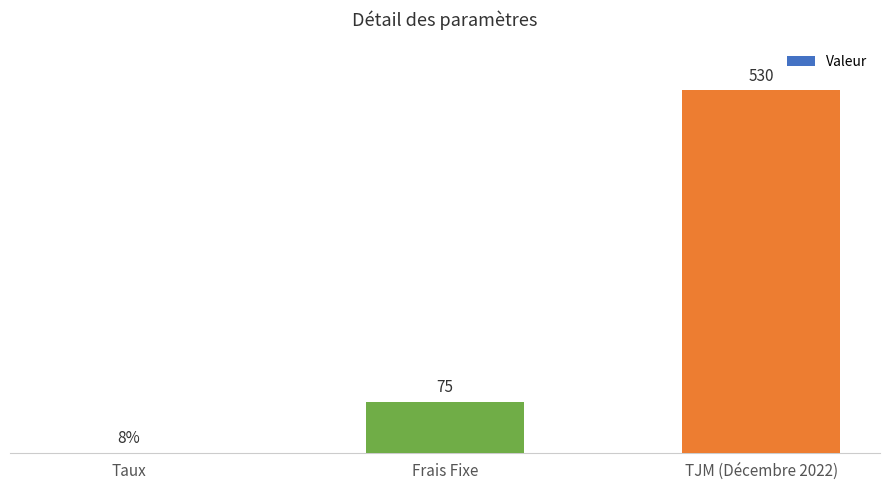

At which label is the value closest to 265?

Frais Fixe